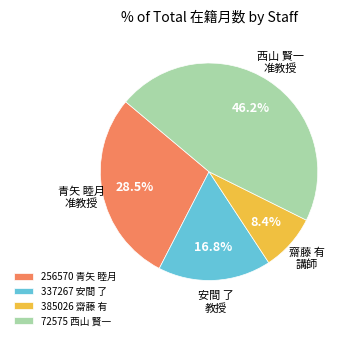

What is the smallest slice in the pie chart?

385026 齋藤 有